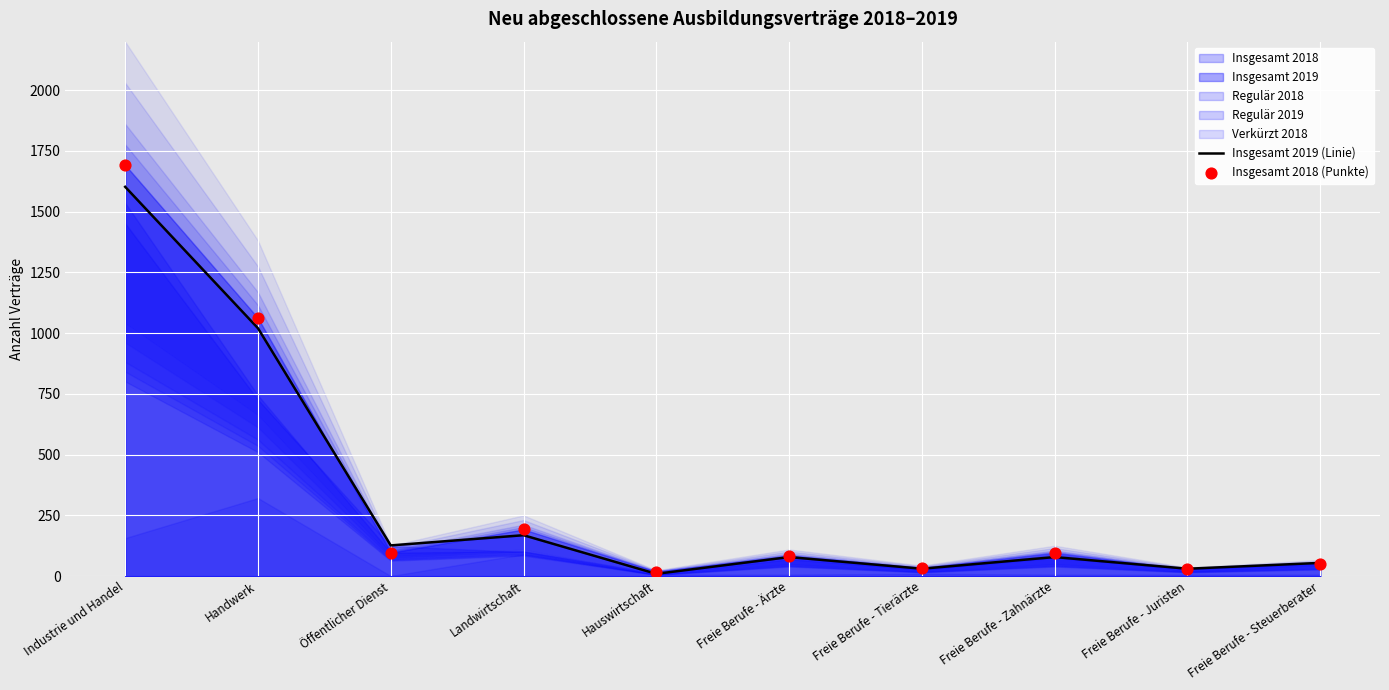

Which series has the largest total across all categories?

Insgesamt 2018 (Punkte)